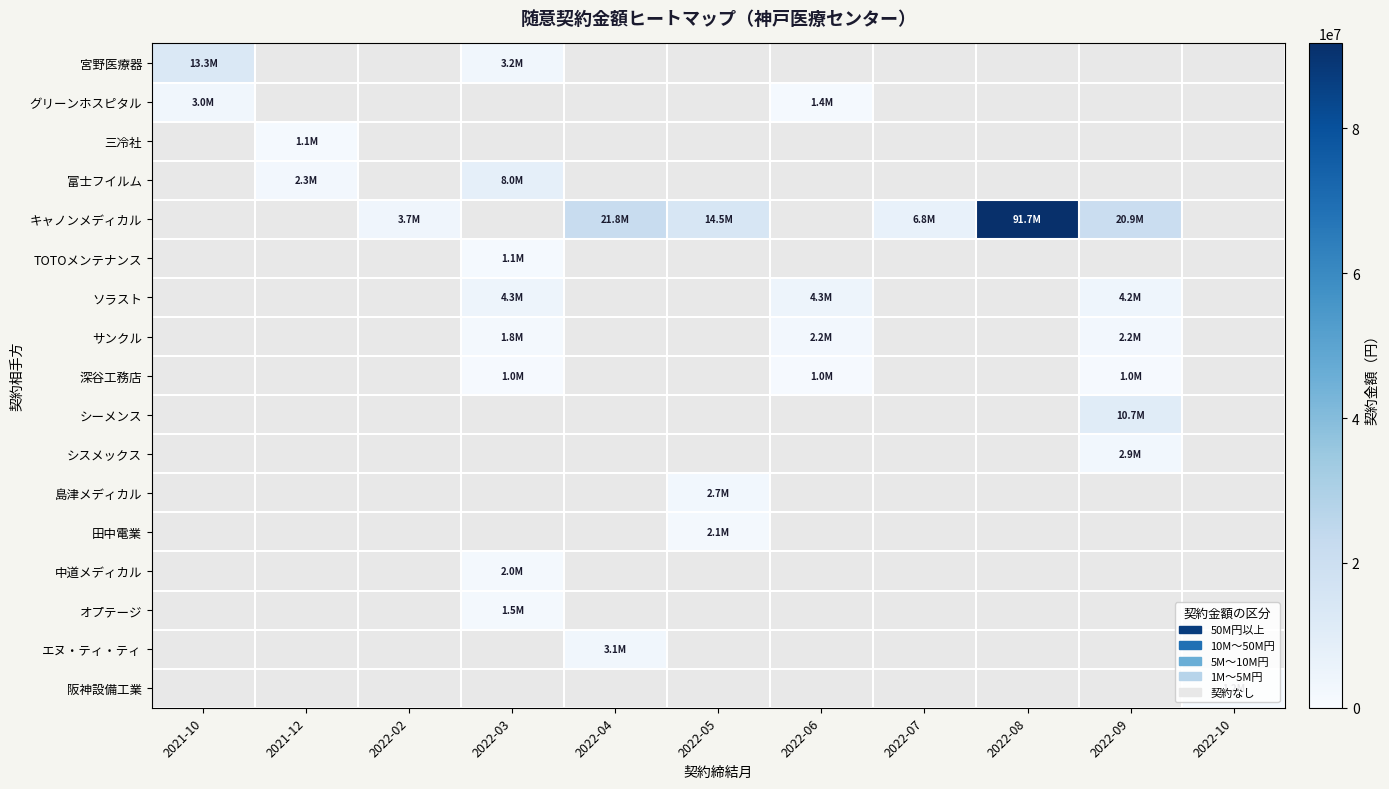

Where is グリーンホスピタル nearest to the value 2191200?

2021-10